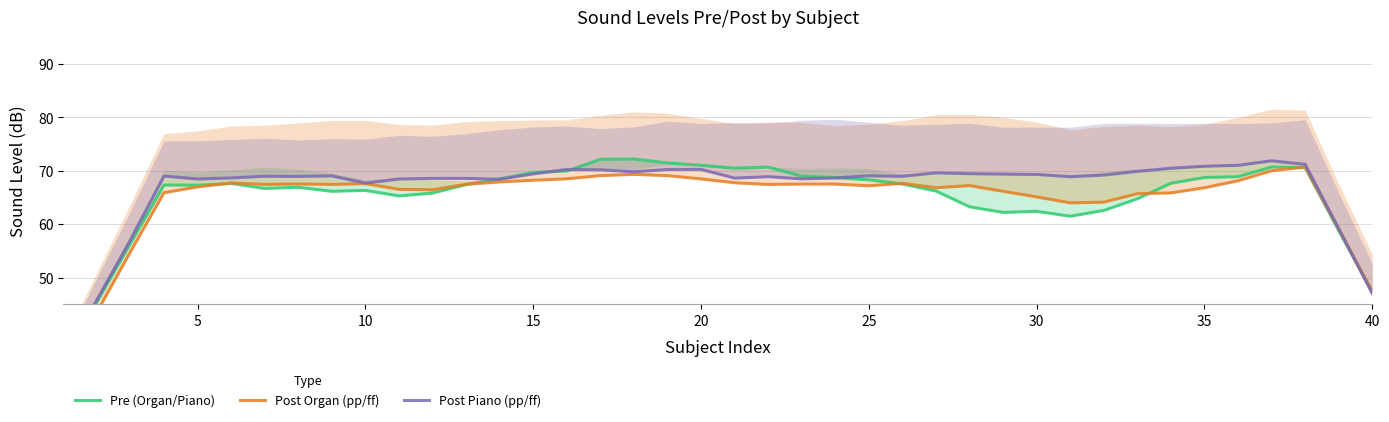

What is the greatest value displayed?

72.2